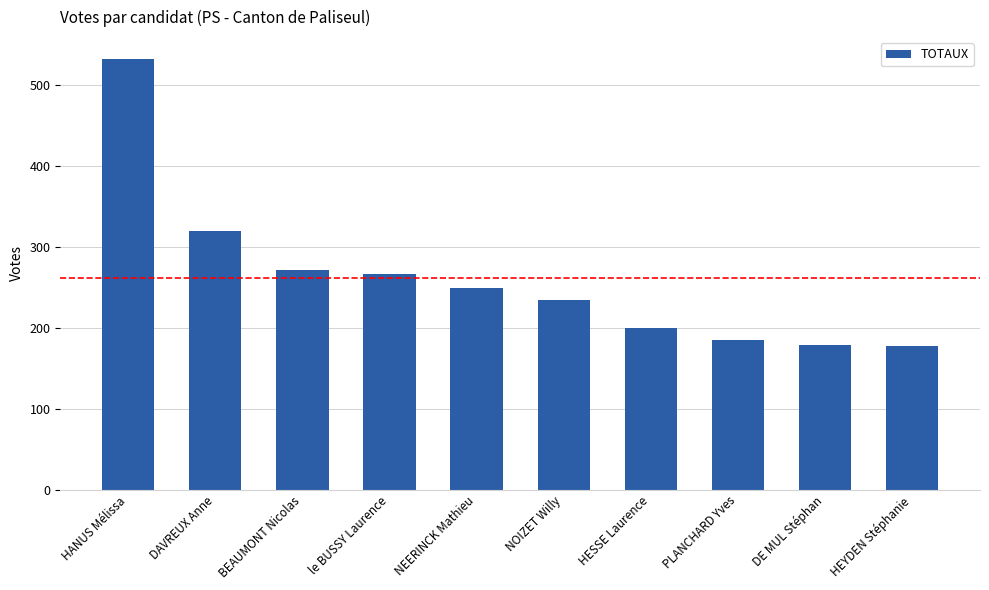

How many bars are there in total?

10